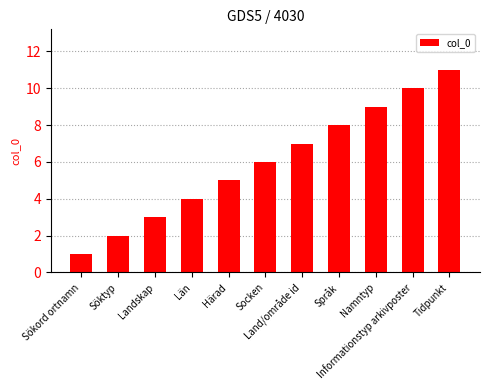

What is the label of the 10th bar from the right?

Söktyp